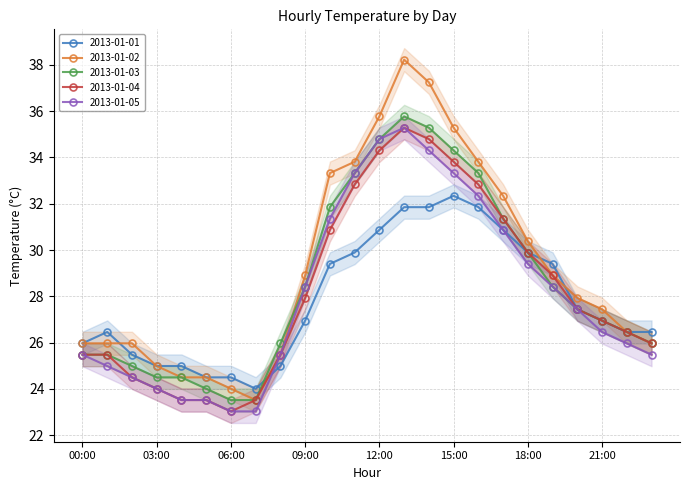

Reading right to left, list all the values displayed in this chart.

2013-01-01: 26.5	26.5	26.9	27.4	29.4	29.9	30.9	31.9	32.3	31.9	31.9	30.9	29.9	29.4	26.9	25.0	24.0	24.5	24.5	25.0	25.0	25.5	26.5	26.0
2013-01-02: 26.0	26.5	27.4	27.9	28.9	30.4	32.3	33.8	35.3	37.2	38.2	35.8	33.8	33.3	28.9	25.5	23.5	24.0	24.5	24.5	25.0	26.0	26.0	26.0
2013-01-03: 26.0	26.5	26.9	27.4	28.4	29.9	31.4	33.3	34.3	35.3	35.8	34.8	33.3	31.9	28.4	26.0	23.5	23.5	24.0	24.5	24.5	25.0	25.5	25.5
2013-01-04: 26.0	26.5	26.9	27.4	28.9	29.9	31.4	32.8	33.8	34.8	35.3	34.3	32.8	30.9	27.9	25.5	23.5	23.0	23.5	23.5	24.0	24.5	25.5	25.5
2013-01-05: 25.5	26.0	26.5	27.4	28.4	29.4	30.9	32.3	33.3	34.3	35.3	34.8	33.3	31.4	28.4	25.5	23.0	23.0	23.5	23.5	24.0	24.5	25.0	25.5